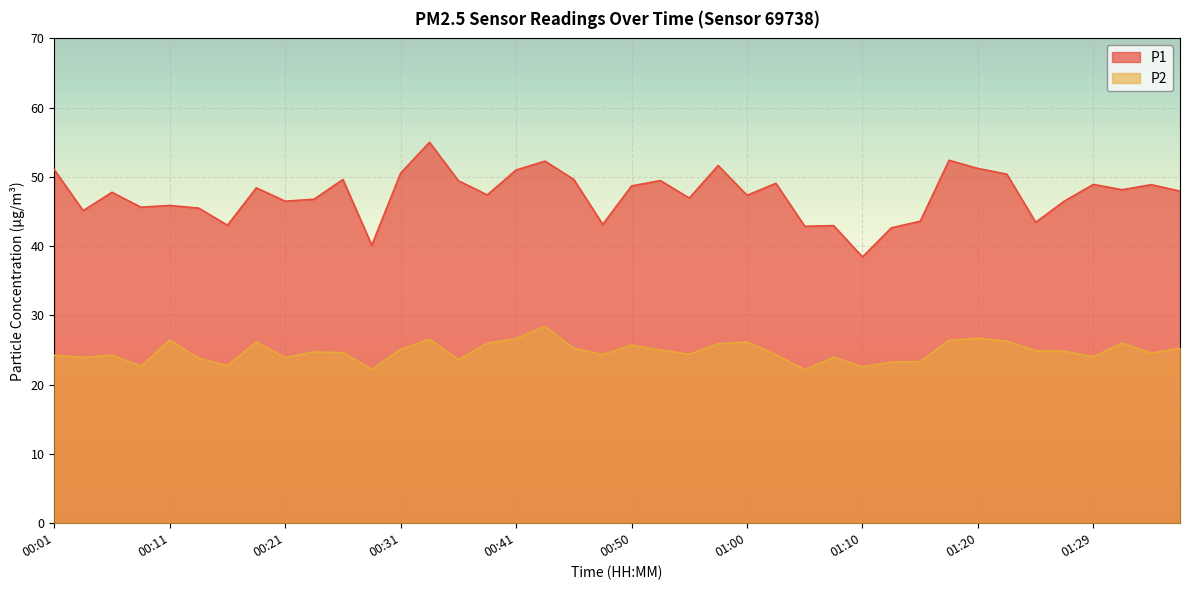

Is the value of P1 at 00:41 greater than the value of P2 at 00:11?

Yes